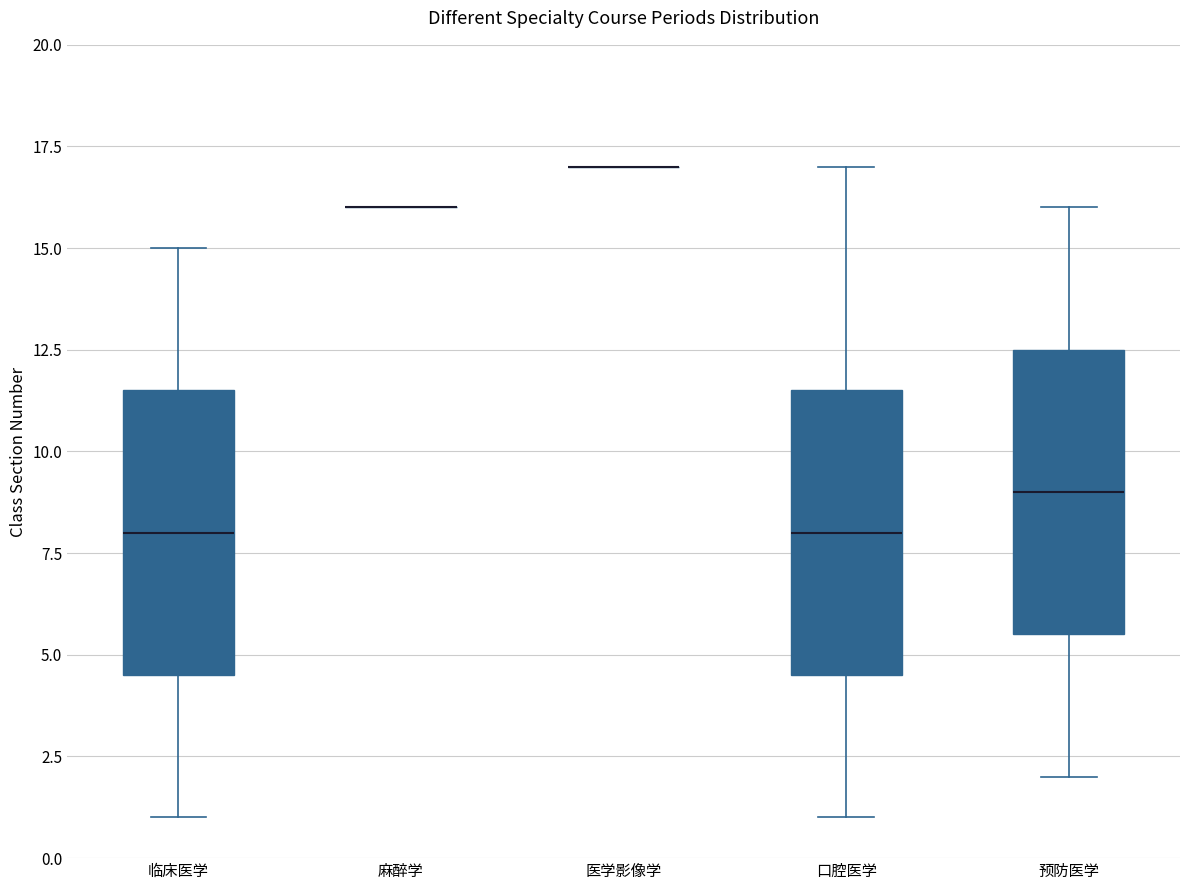

Reading left to right, transcribe this box plot: for each box, give where its median line is, the range the box spans, and where its two whiskers end, as read against the y-axis. The values are not printed on the chart, so give them approximately, as read against the axis.

临床医学: median 8.0, box 4.5 to 11.5, whiskers 1.0 to 15.0
麻醉学: box collapsed to a line at 16.0, whiskers 16.0 to 16.0
医学影像学: box collapsed to a line at 17.0, whiskers 17.0 to 17.0
口腔医学: median 8.0, box 4.5 to 11.5, whiskers 1.0 to 17.0
预防医学: median 9.0, box 5.5 to 12.5, whiskers 2.0 to 16.0